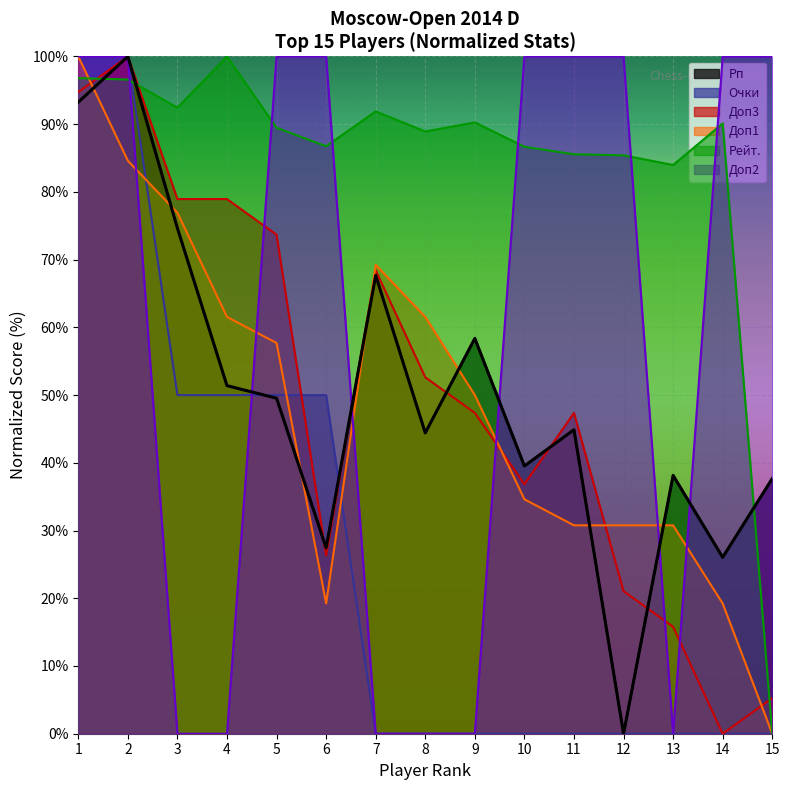

Reading left to right, list all the values displayed in this chart.

Рп: 93.3	100.0	74.7	51.4	49.5	27.4	67.7	44.4	58.4	39.5	44.9	0.0	38.1	26.0	37.7
Очки: 100.0	100.0	50.0	50.0	50.0	50.0	0.0	0.0	0.0	0.0	0.0	0.0	0.0	0.0	0.0
Доп3: 94.7	100.0	78.9	78.9	73.7	26.3	68.4	52.6	47.4	36.8	47.4	21.1	15.8	0.0	5.3
Доп1: 100.0	84.6	76.9	61.5	57.7	19.2	69.2	61.5	50.0	34.6	30.8	30.8	30.8	19.2	0.0
Рейт.: 96.8	96.6	92.4	100.0	89.5	86.7	91.9	88.9	90.3	86.7	85.6	85.4	84.0	90.1	0.0
Доп2: 100.0	100.0	0.0	0.0	100.0	100.0	0.0	0.0	0.0	100.0	100.0	100.0	0.0	100.0	100.0